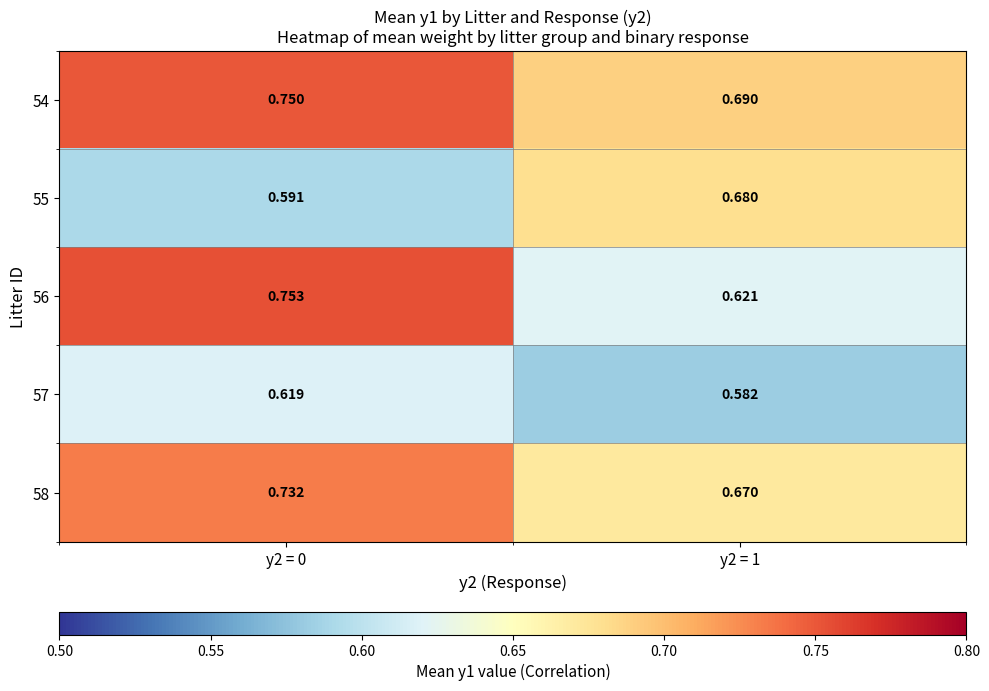

Rank the series by their maximum value, from lowest to highest.

57, 55, 58, 54, 56